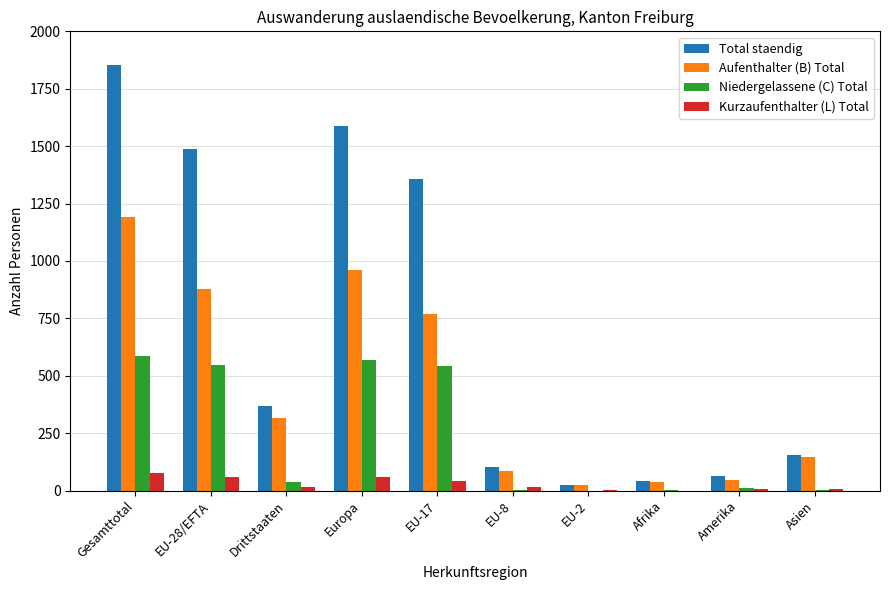

What are all the series names shown in the legend?

Total staendig, Aufenthalter (B) Total, Niedergelassene (C) Total, Kurzaufenthalter (L) Total